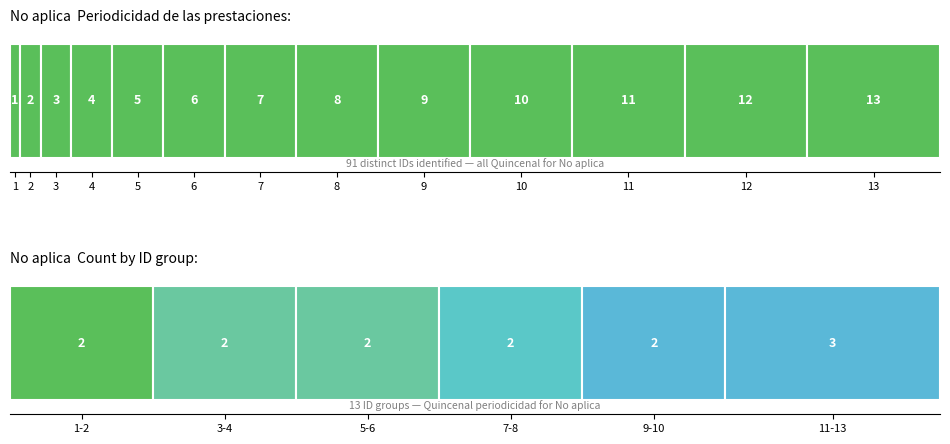

The value at 4 is 4. True or false?

True